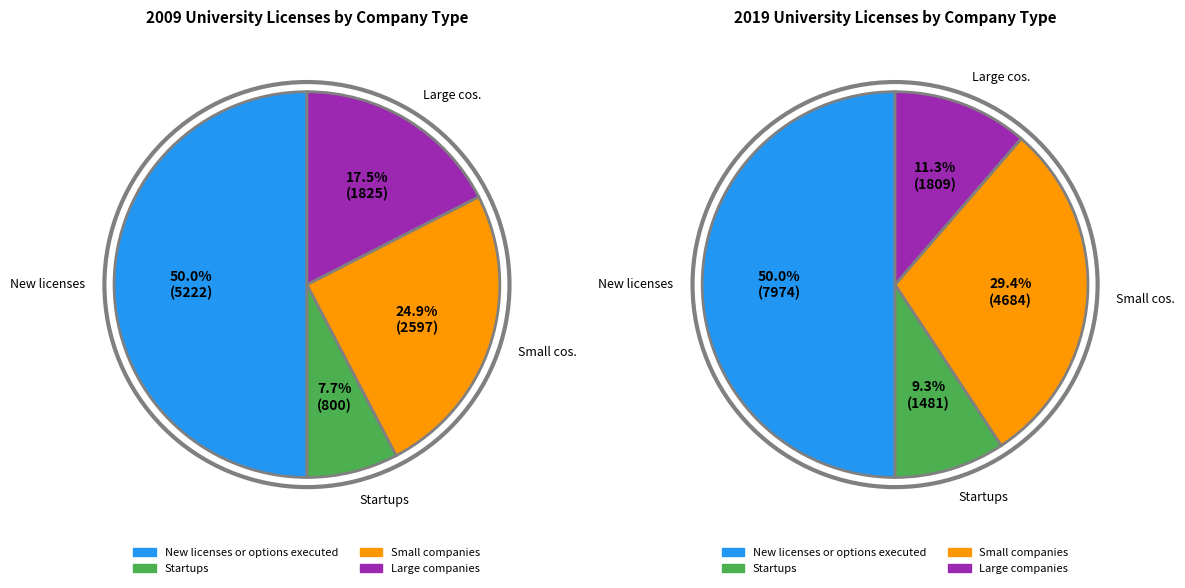

What is the largest slice in the pie chart?

New licenses or options executed